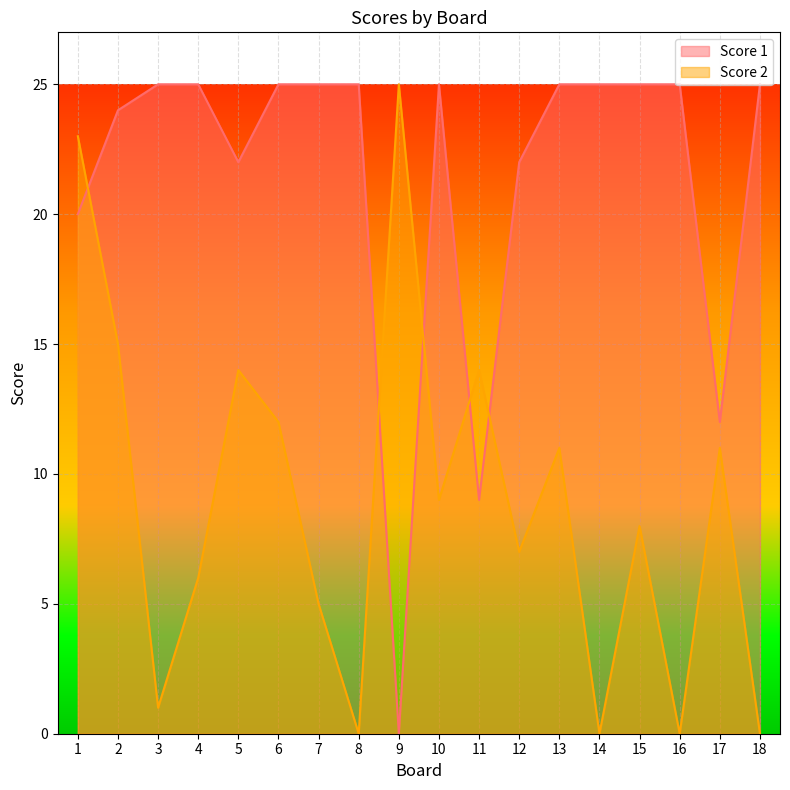

Where does the Score 2 series first go above 9?

1